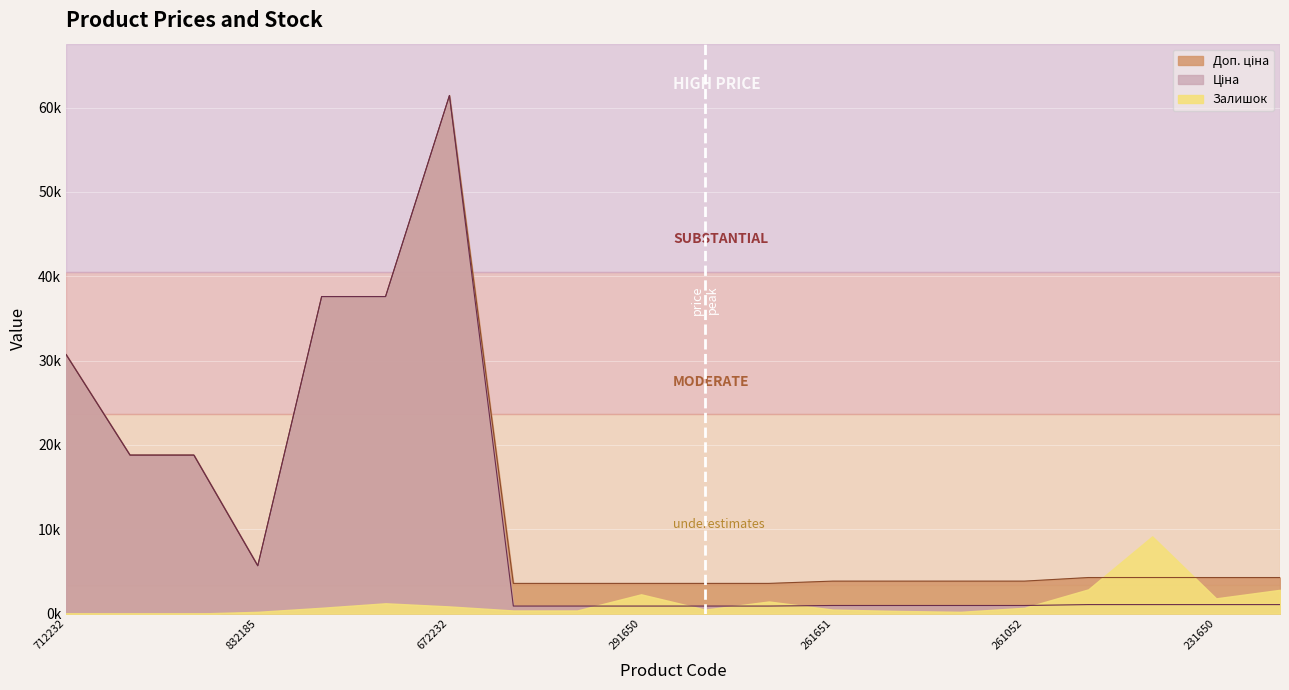

The value of Ціна at 285652233 is 37593.6. True or false?

True